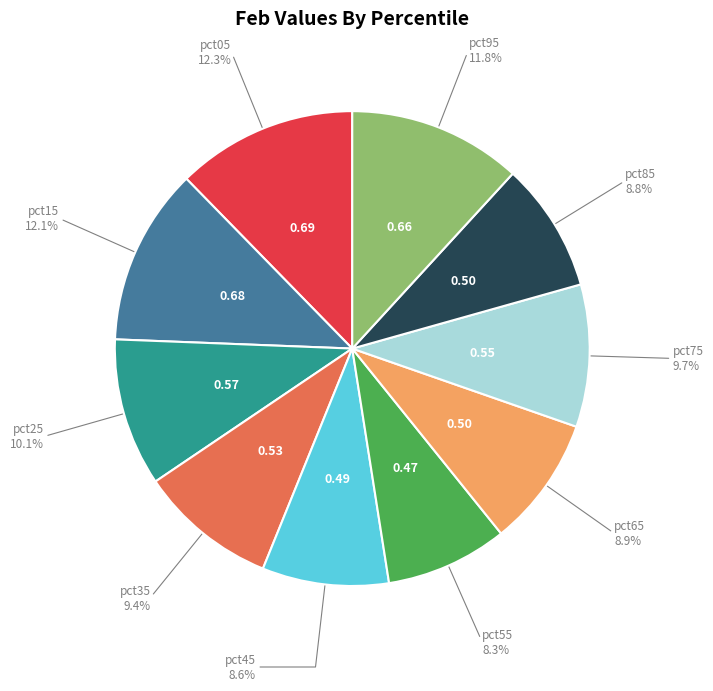

Does any single category account for the majority?

No